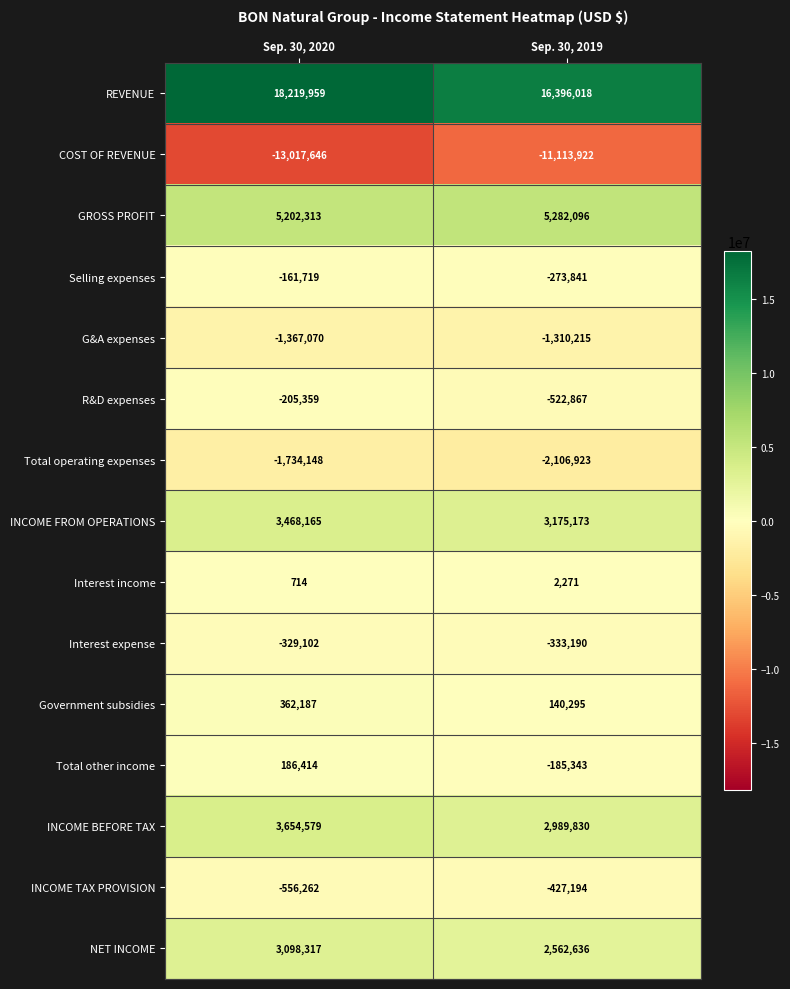

At which category is the sum across all series the highest?

Sep. 30, 2020